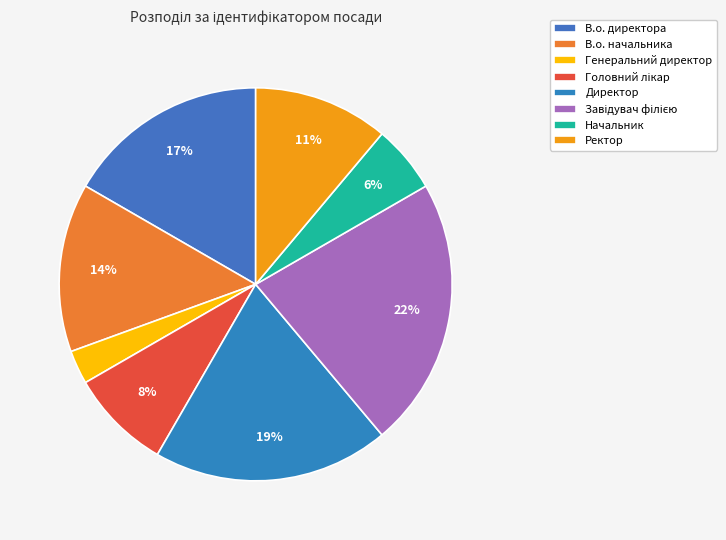

How many segments does this pie chart have?

8